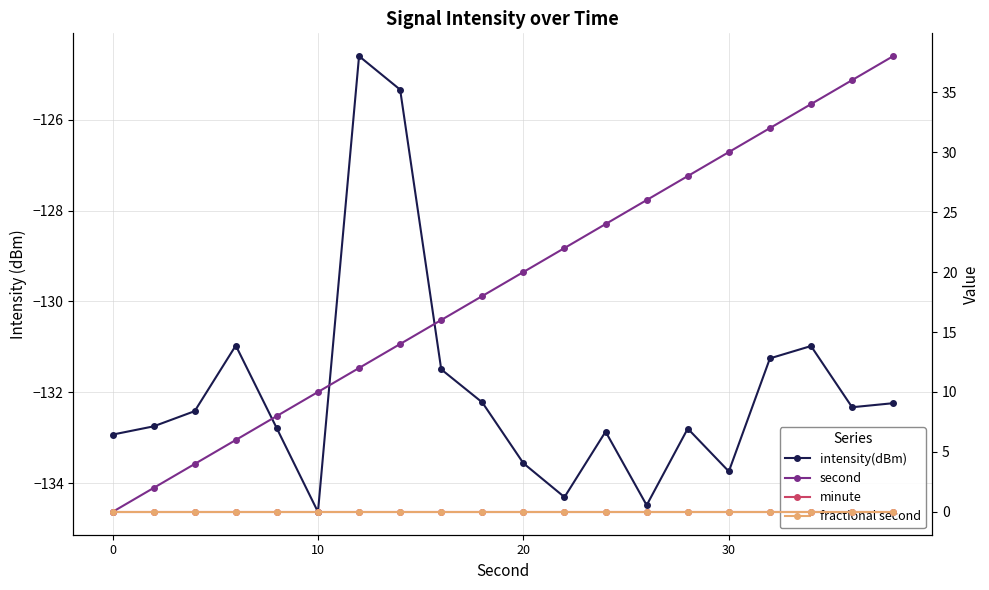

True or false: minute and second cross at least once.

False